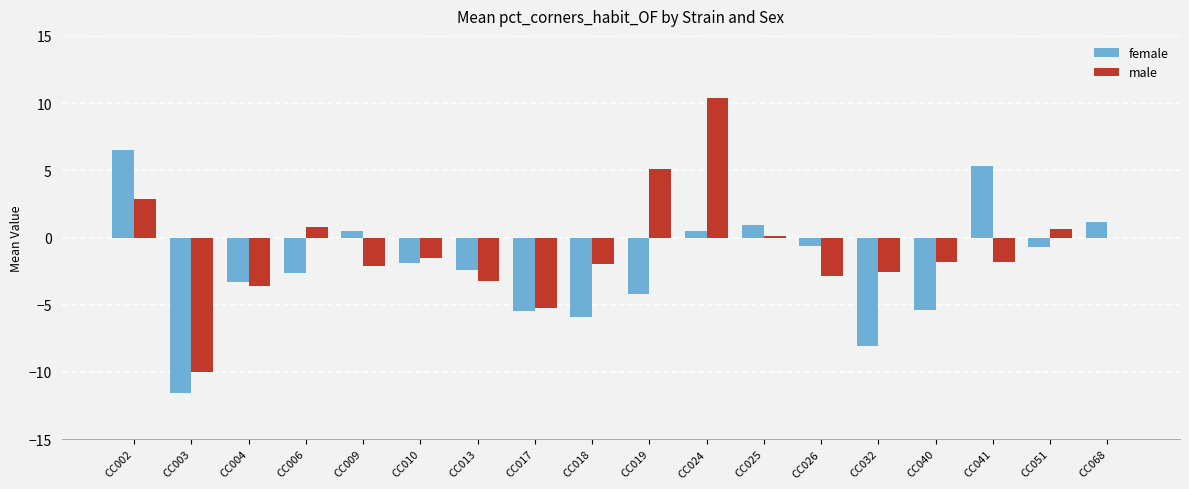

Which category has the highest value across all series?

CC024